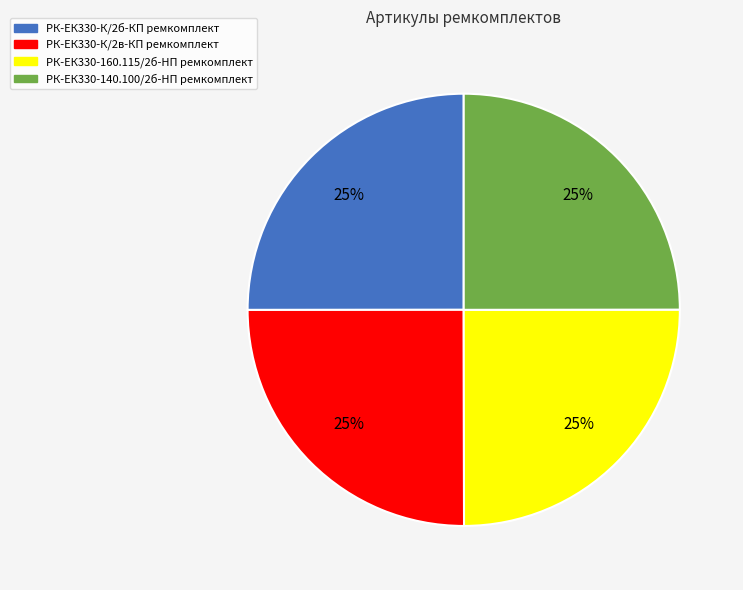

Is there a majority slice in this chart?

No